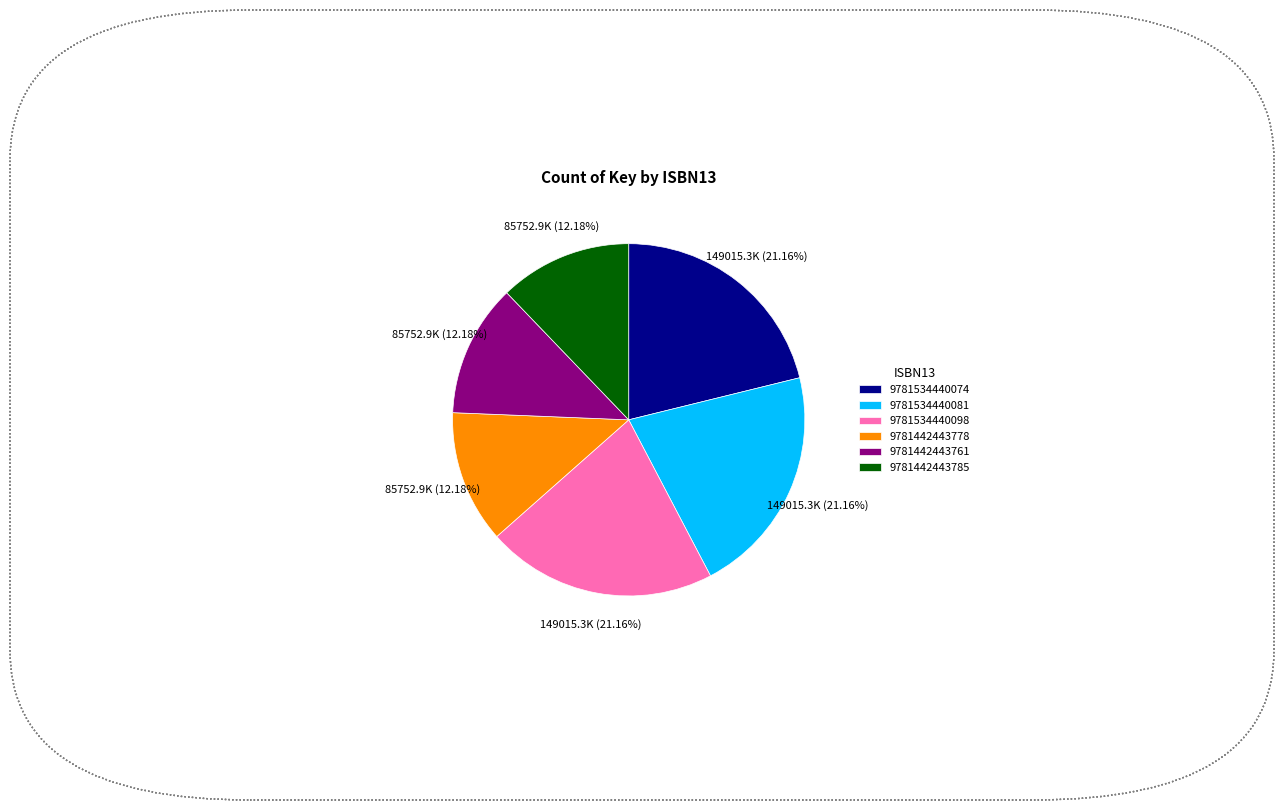

To the nearest percent, what portion does 9781534440081 represent?

21%